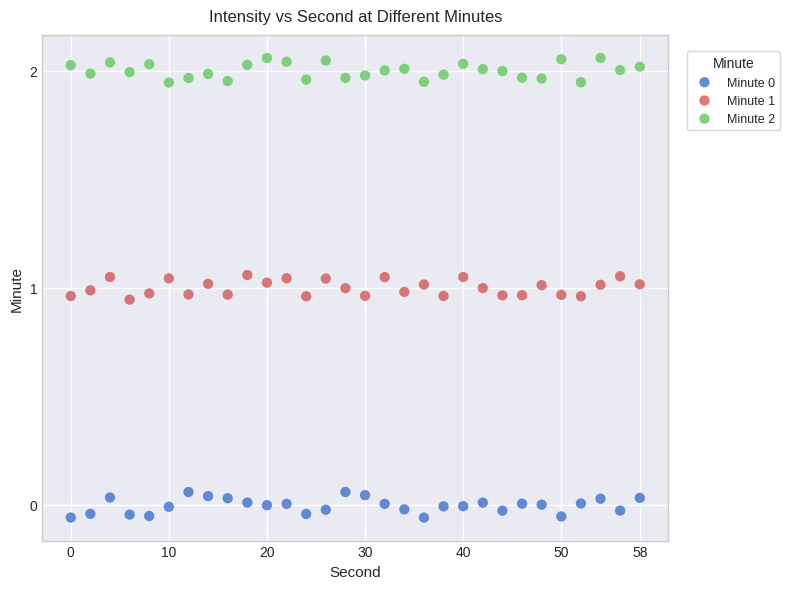

Which series contains the highest Y value?

Minute 2